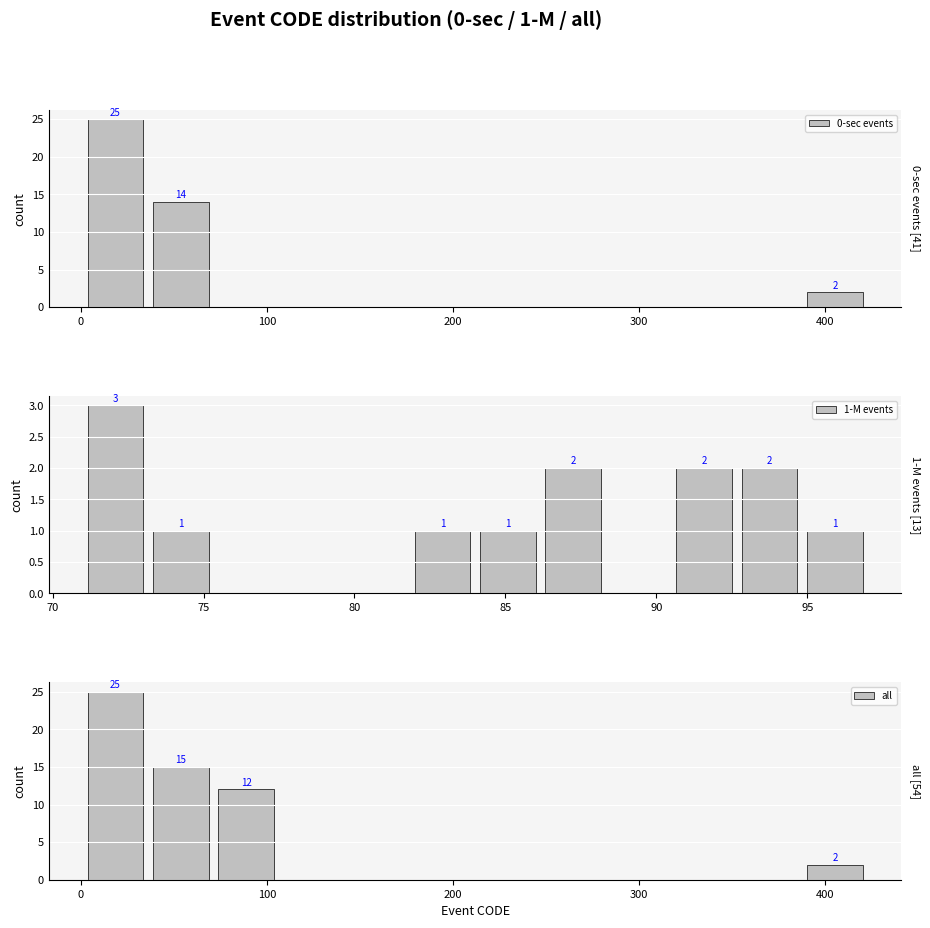

What are all the series names shown in the legend?

0-sec events, 1-M events, all